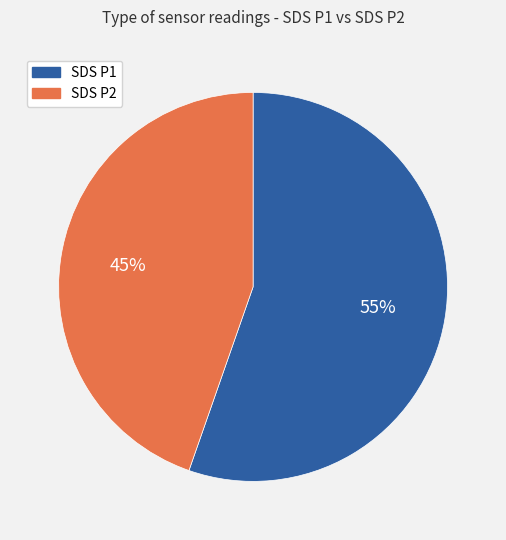

How many segments does this pie chart have?

2